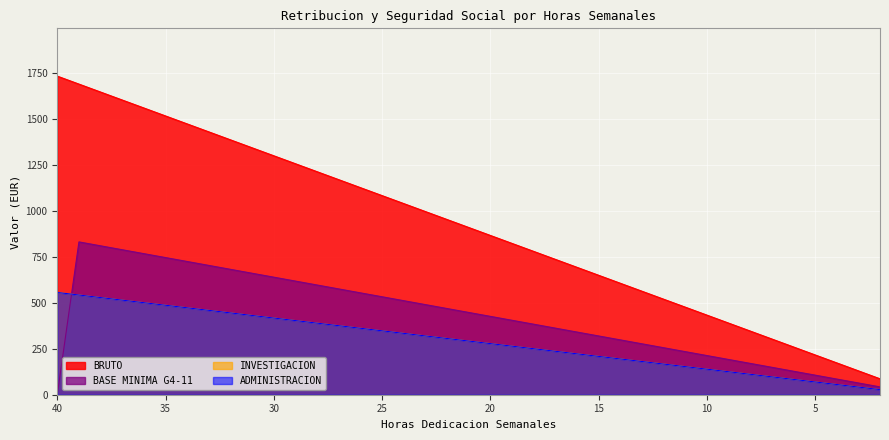

The value of BASE MINIMA G4-11 at 26 is 553.8. True or false?

True